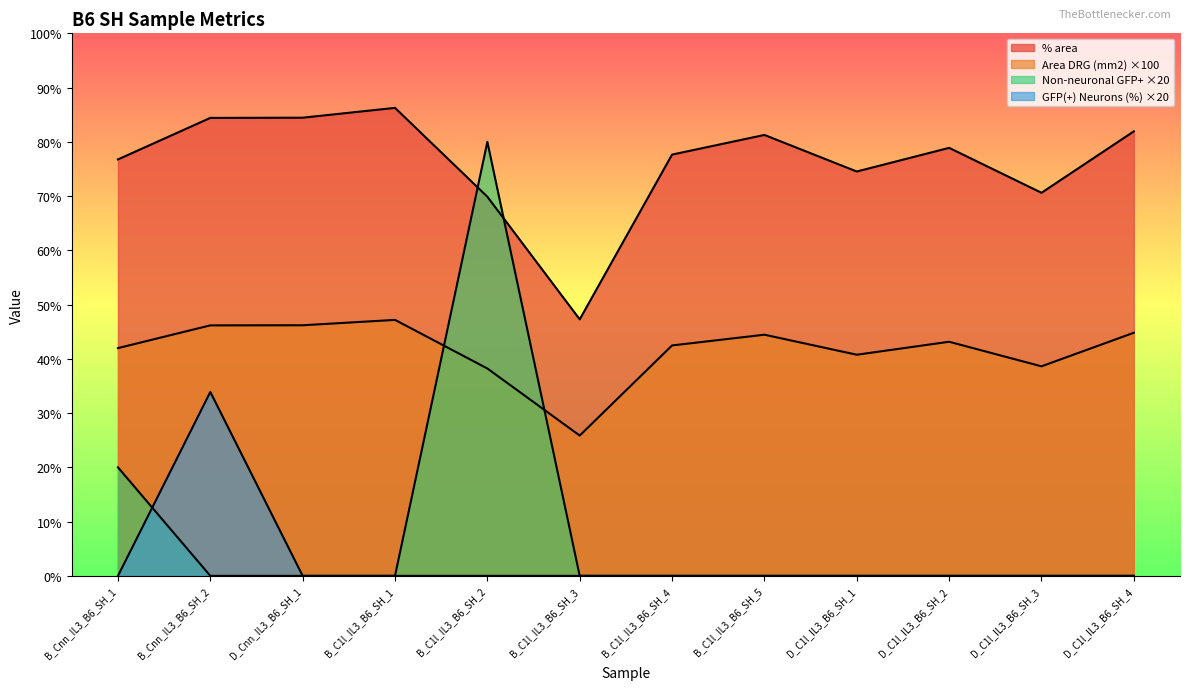

What is the maximum value for % area?

86.3